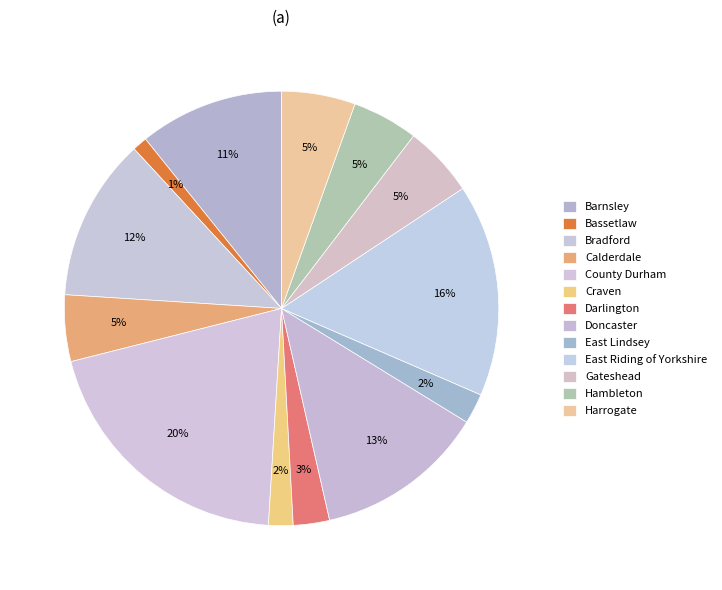

Which slice is the smallest?

Bassetlaw